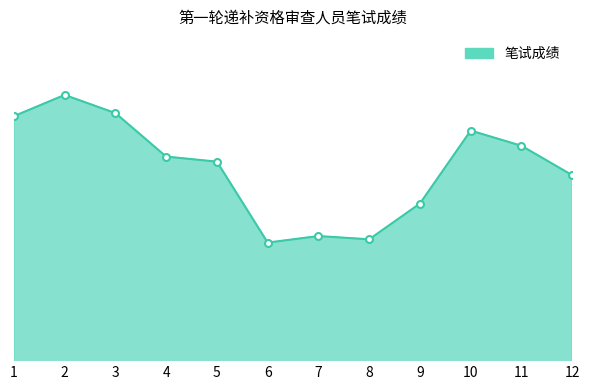

The value at 5 is 36.7. True or false?

False